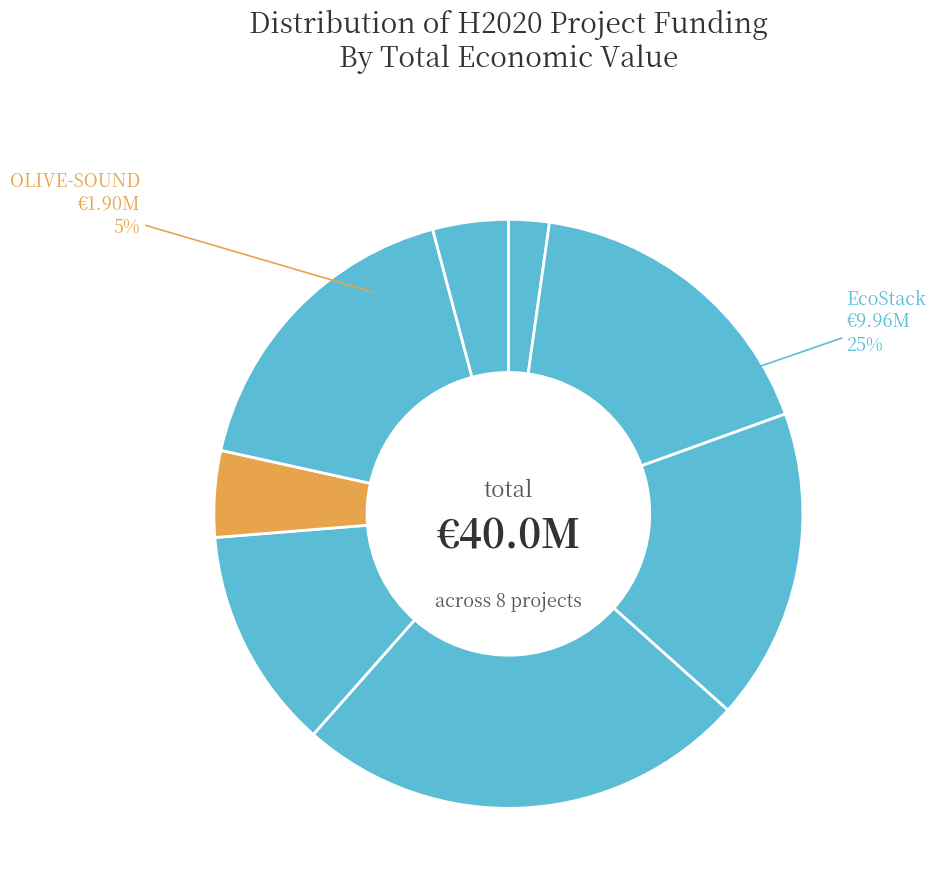

What percentage is NOT represented by XF-ACTORS?

82.7%